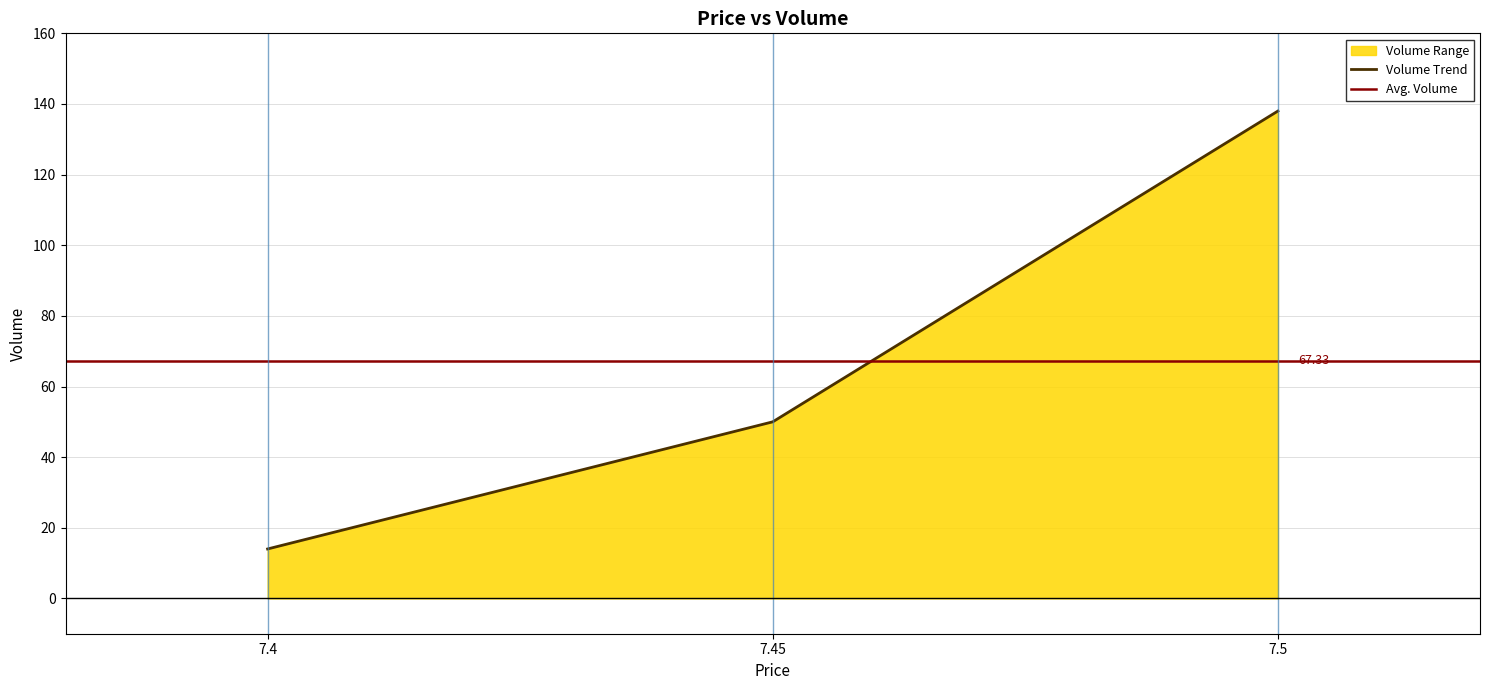

What is the change in value from 7.45 to 7.5?

+88